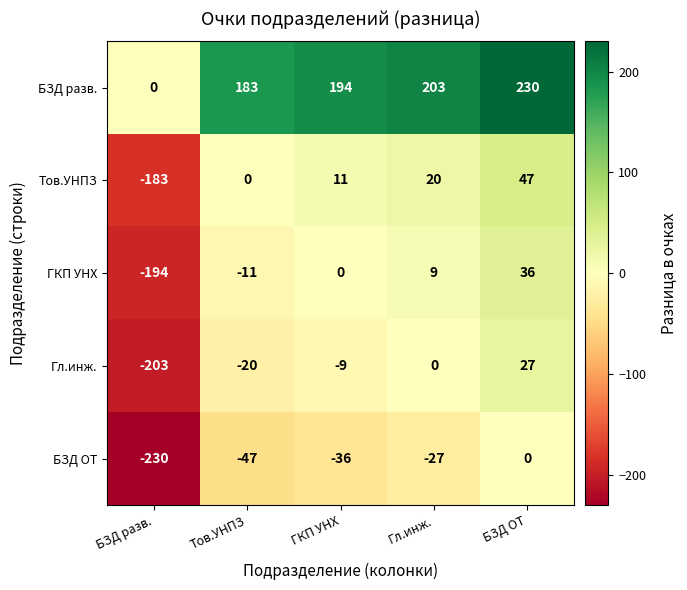

At ГКП УНХ, list the series in order from smallest to largest.

БЗД ОТ, Гл.инж., ГКП УНХ, Тов.УНПЗ, БЗД разв.